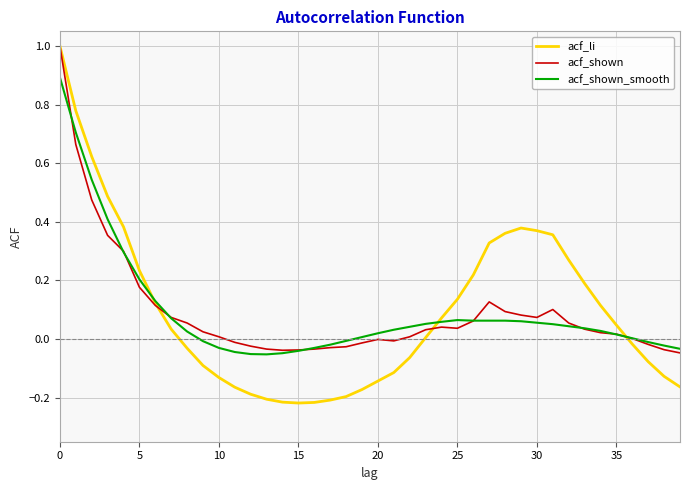

True or false: acf_shown has more than 0 points higher than both neighbors.

True